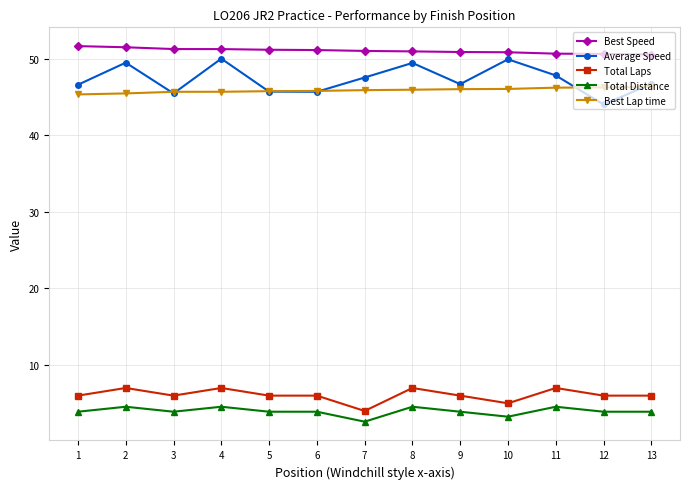

What is the total value across all series at 10?

155.0